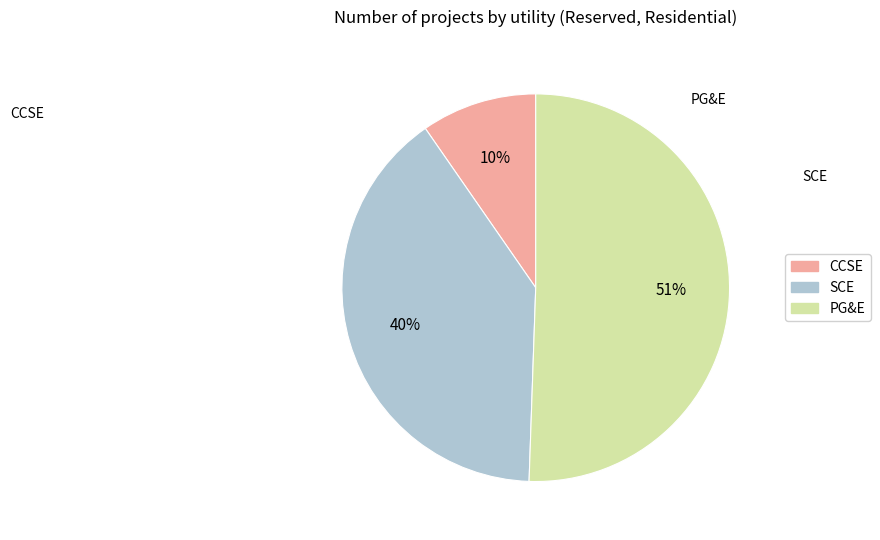

Count the number of slices in the pie.

3